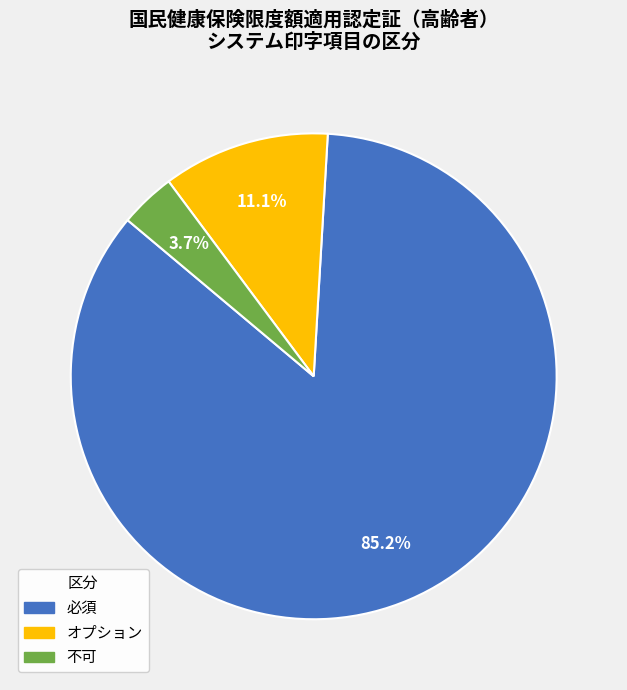

The 必須 slice represents 85% of the pie. True or false?

True